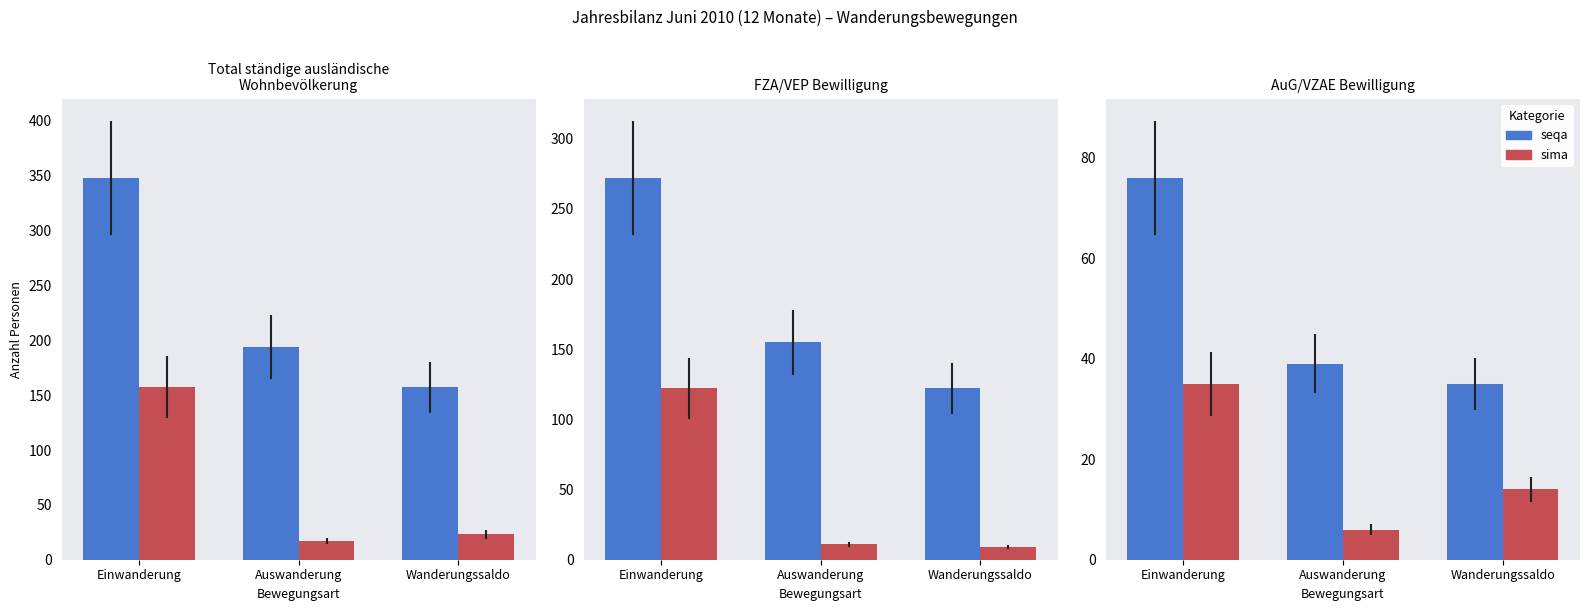

Is the value of sima at Auswanderung greater than the value of seqa at Wanderungssaldo?

No